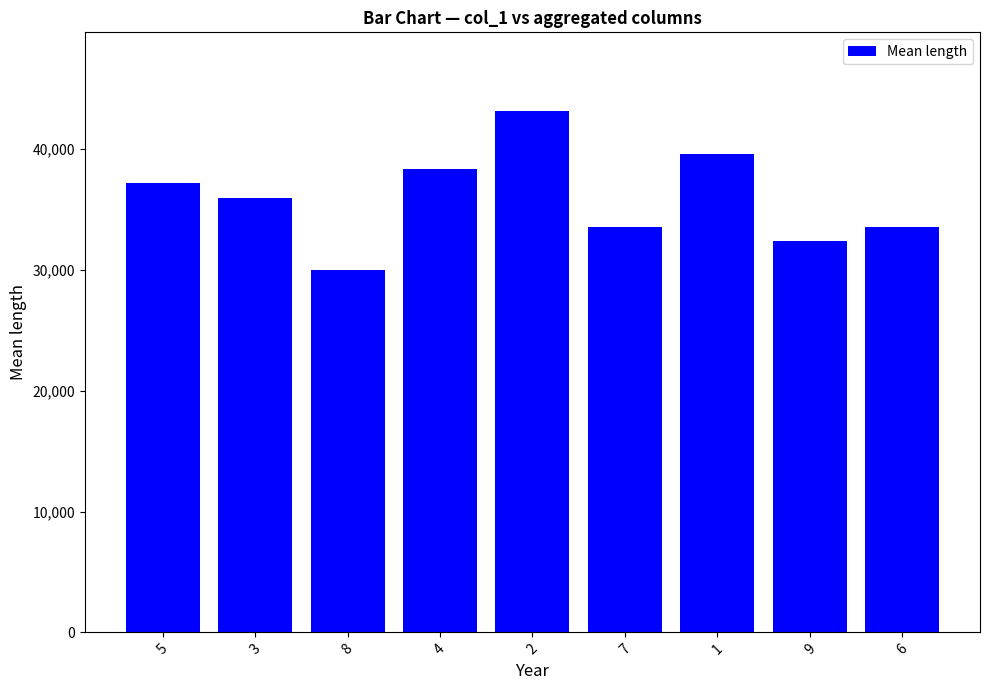

What is the difference between the maximum and minimum values?

13200